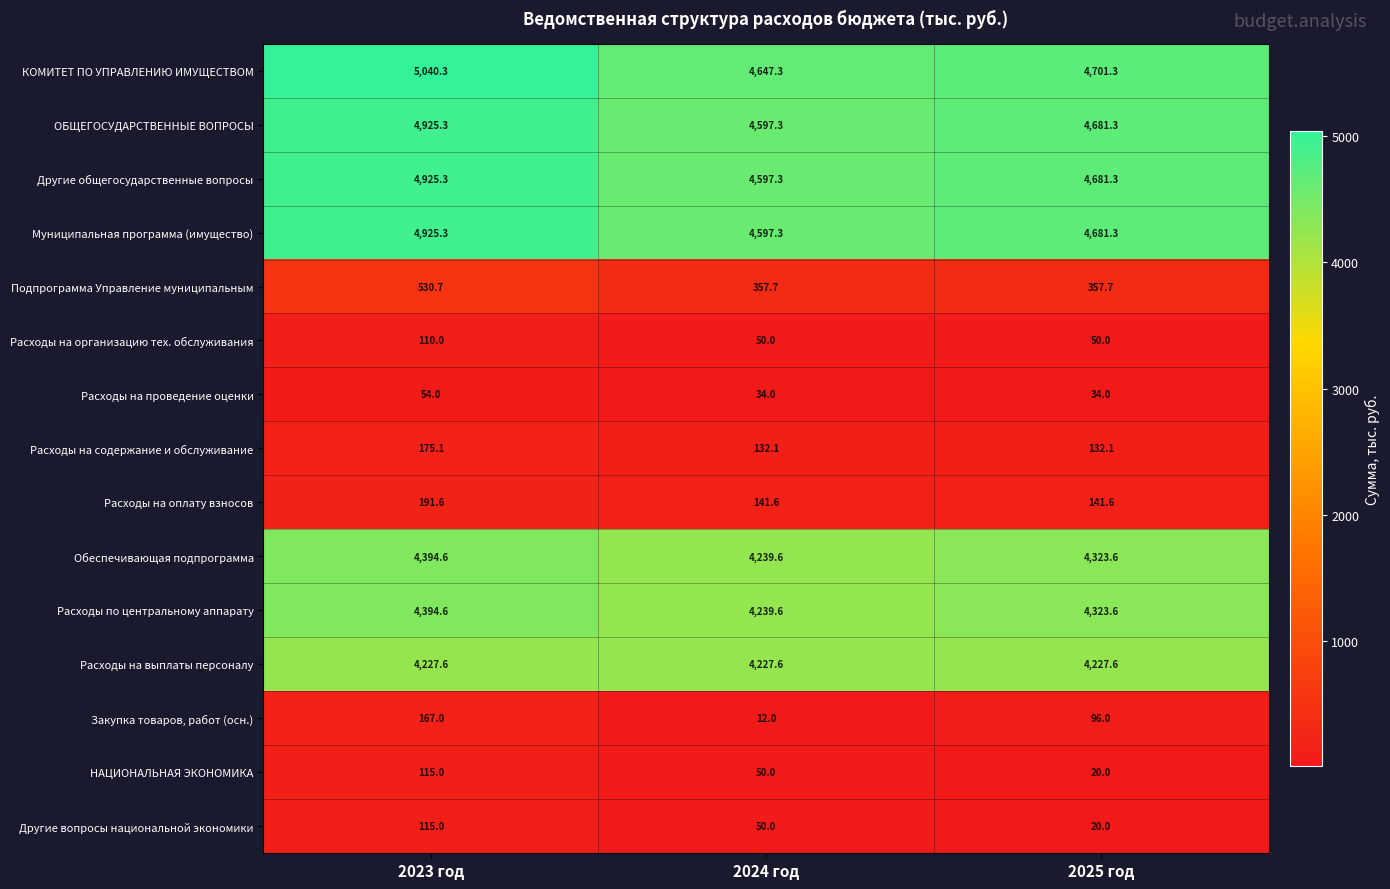

What value does the Подпрограмма Управление муниципальным series have at 2024 год?

357.7